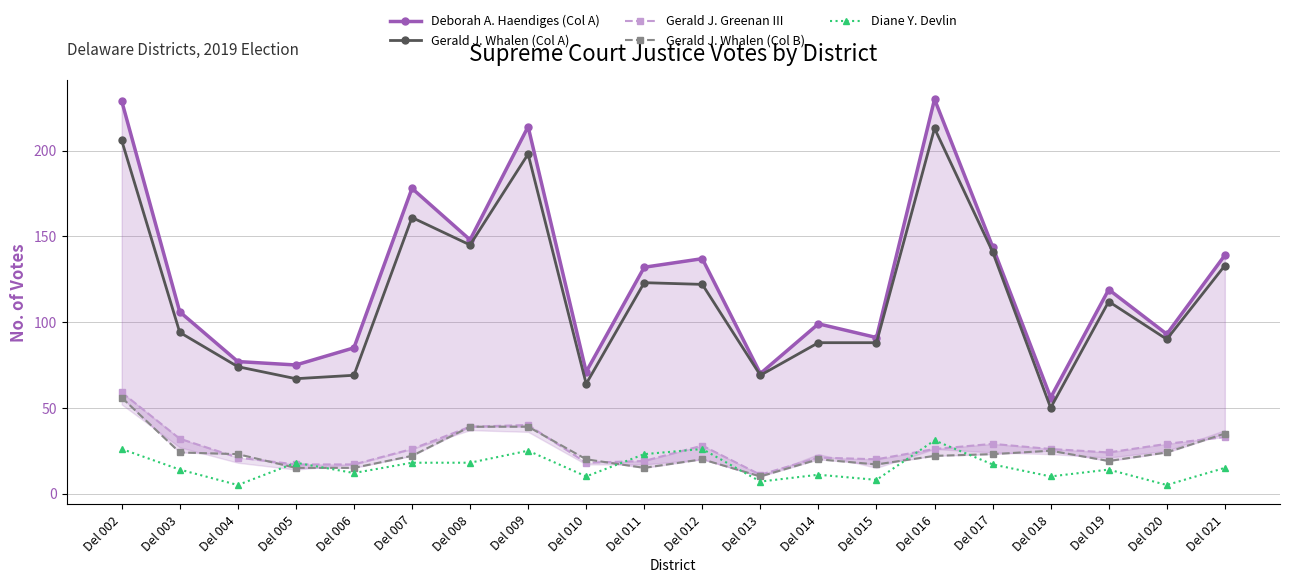

What is the minimum value for Diane Y. Devlin?

5